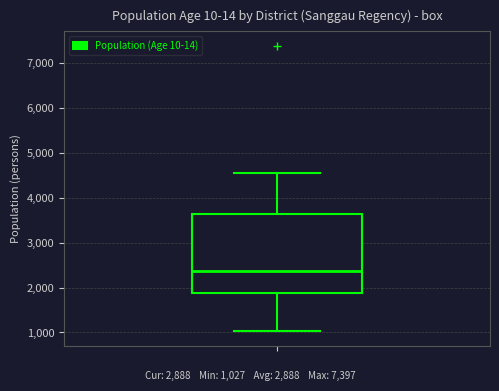

Where does the median line of the box sit on the y-axis? The values are not printed on the chart, so give them approximately, as read against the axis.

2400